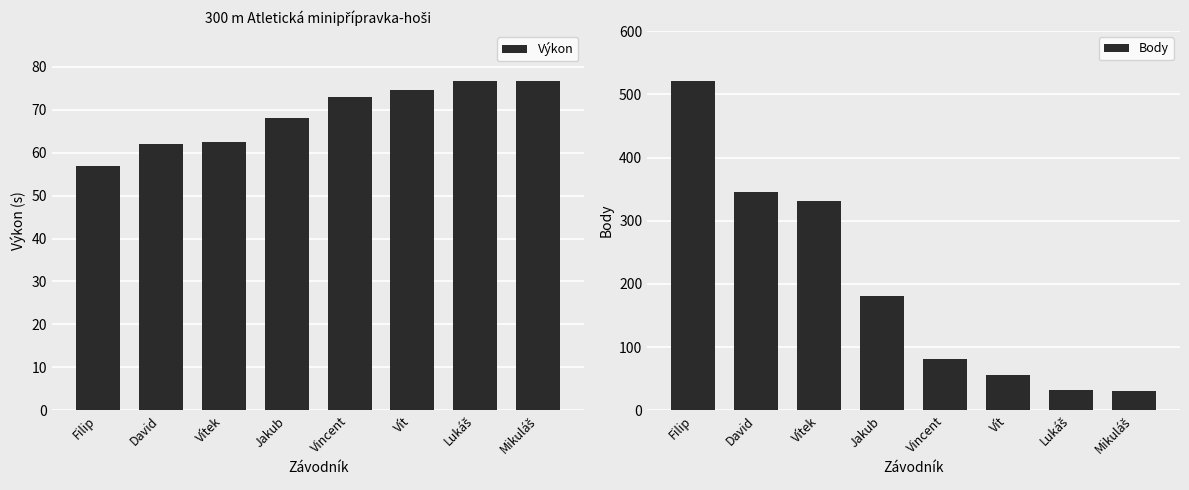

Is the value of Body at Filip greater than the value of Výkon at Lukáš?

Yes